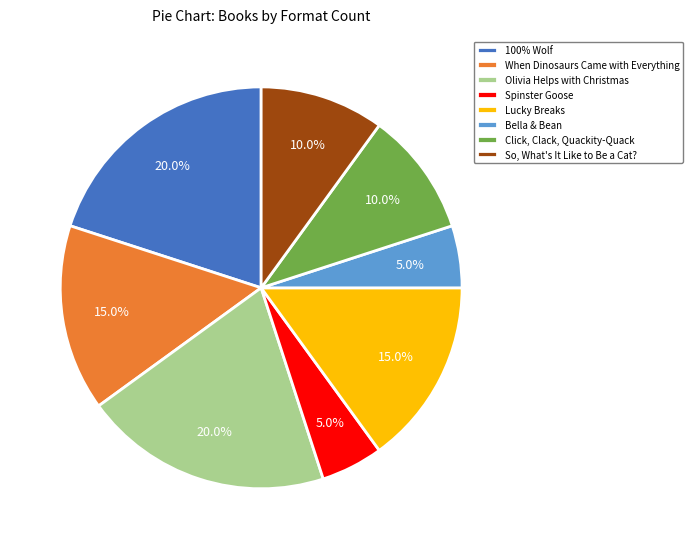

True or false: 100% Wolf accounts for 8% of the total.

False